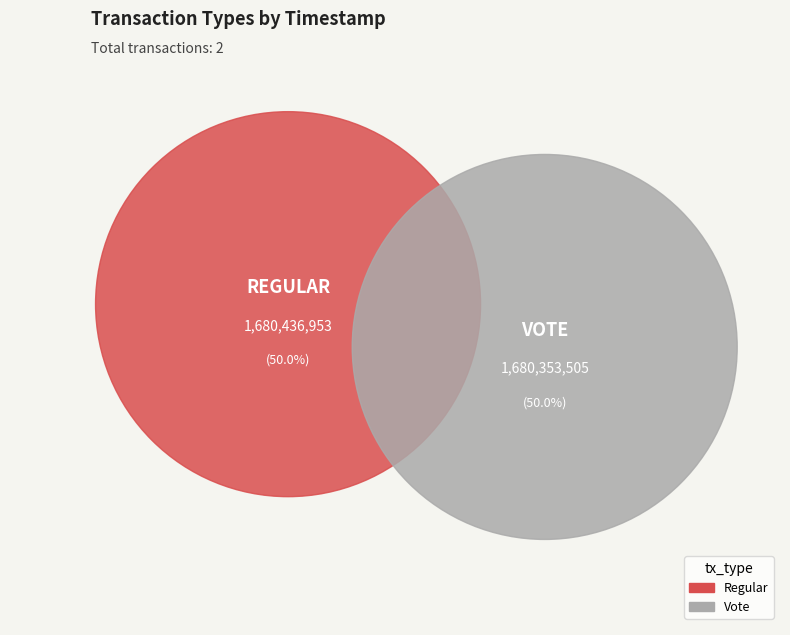

What is the largest slice in the pie chart?

Regular